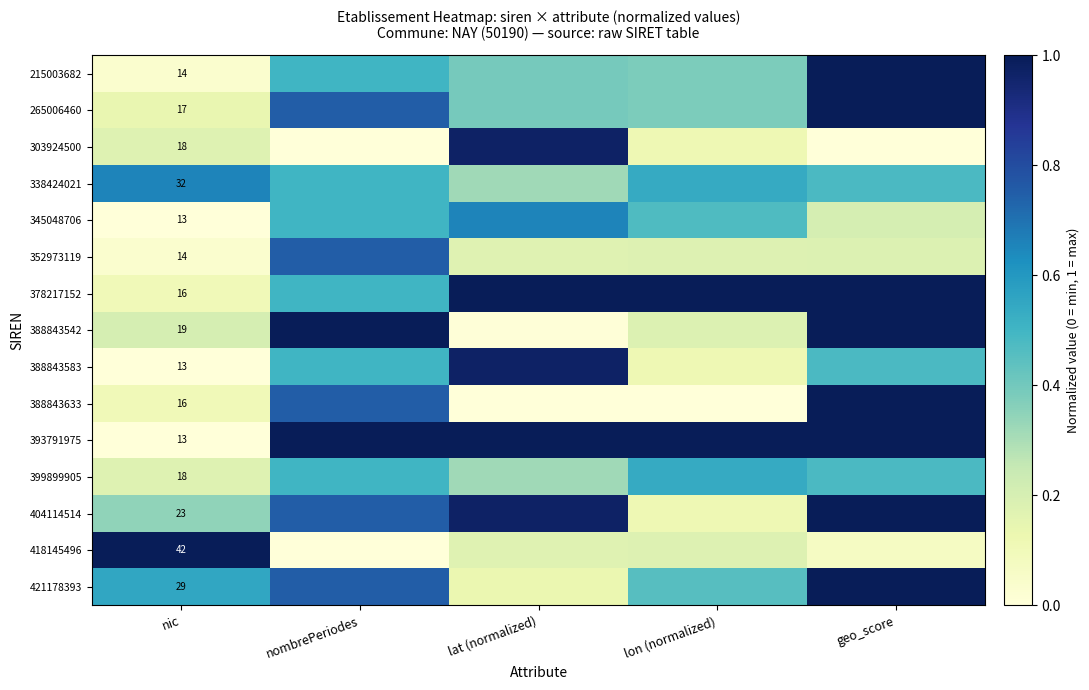

True or false: 393791975 has a value of 1.0 at nombrePeriodes.

True